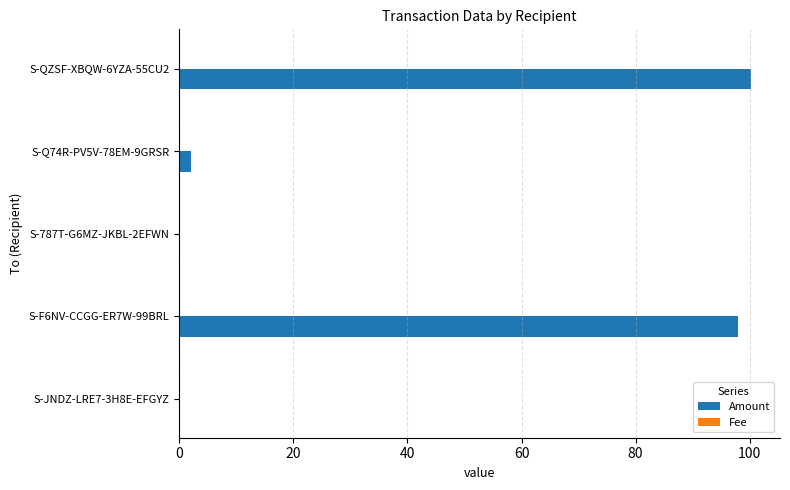

Which series has the largest total across all categories?

Amount